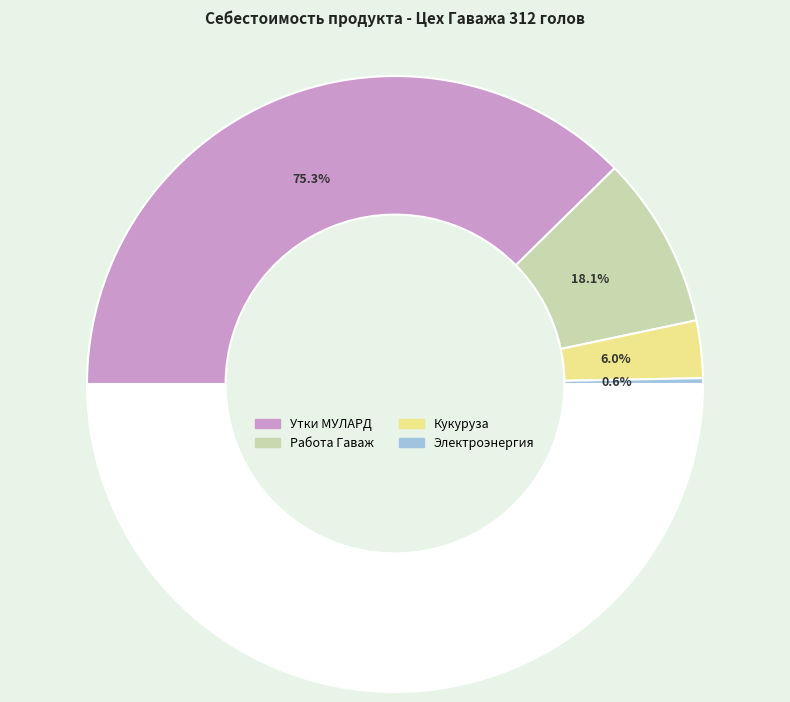

Does any single category account for the majority?

Yes